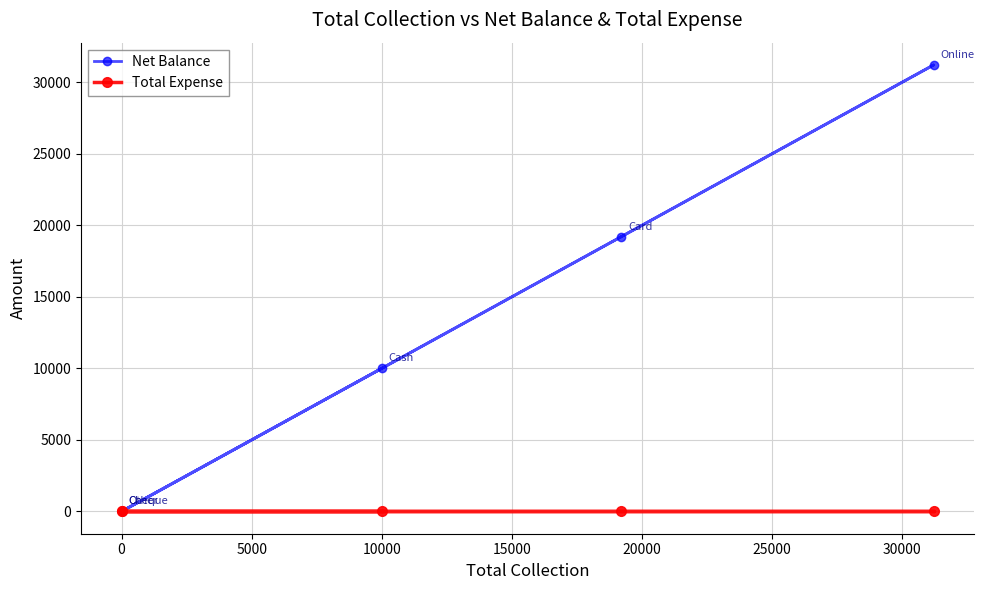

What is the difference between the maximum and minimum values in the Net Balance series?

31200